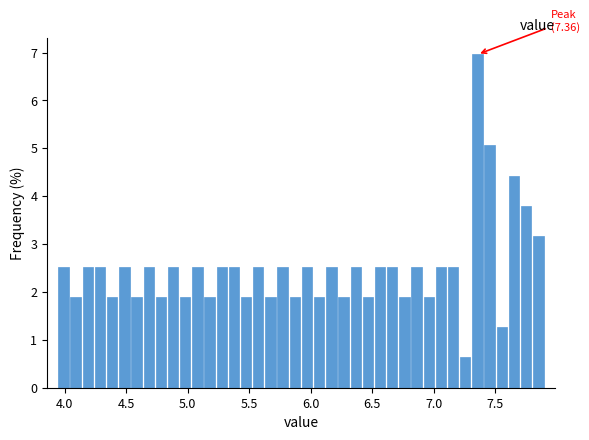

Read against the x-axis, roughly where is the centre of the tallest bar?

7.35